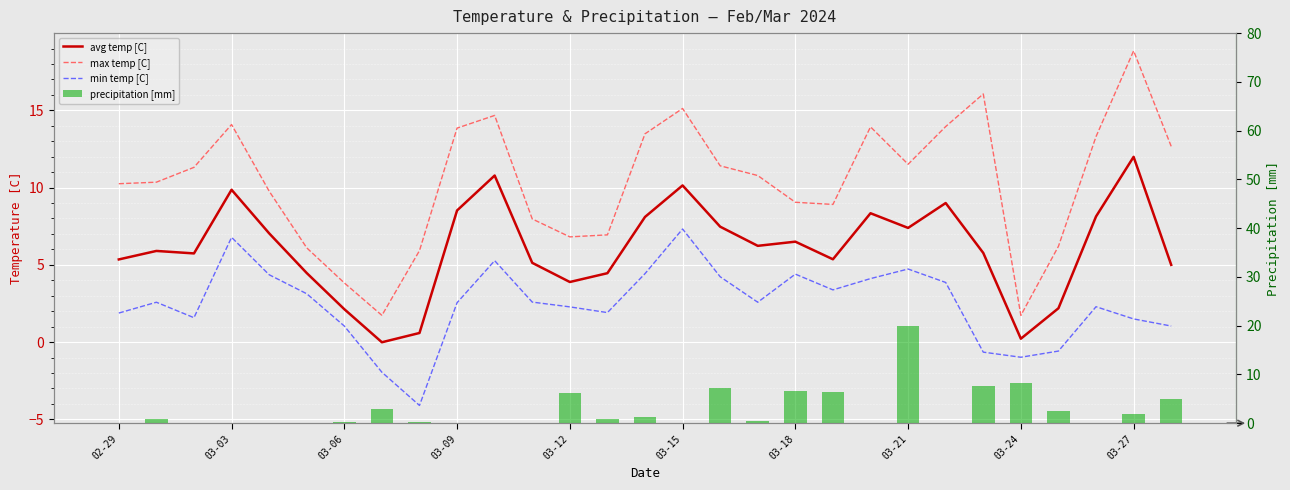

Rank the series by their maximum value, from lowest to highest.

min temp [C], avg temp [C], max temp [C], precipitation [mm]